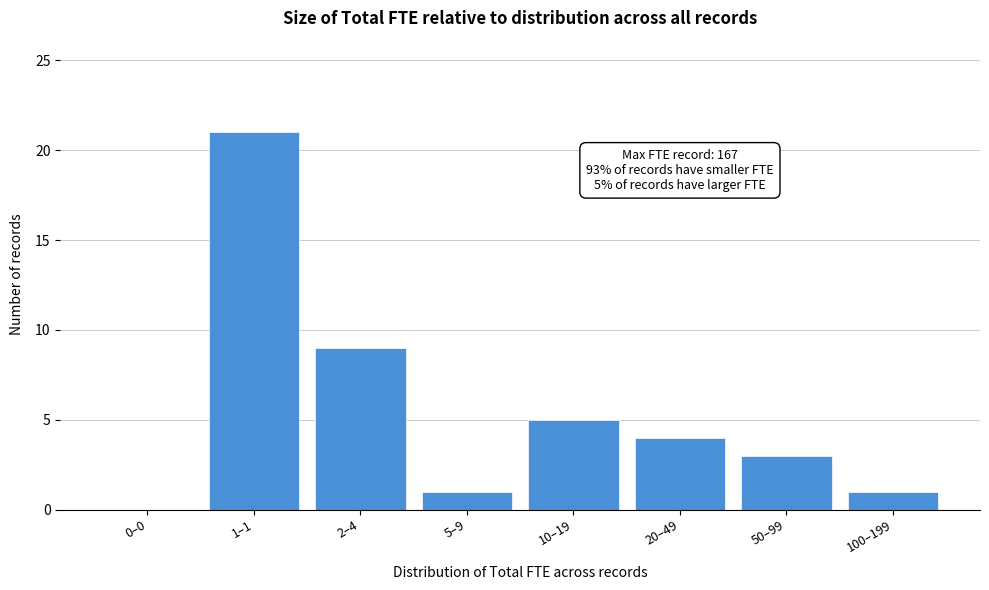

Reading left to right, extract all data points from this chart.

0–0=0	1–1=21	2–4=9	5–9=1	10–19=5	20–49=4	50–99=3	100–199=1